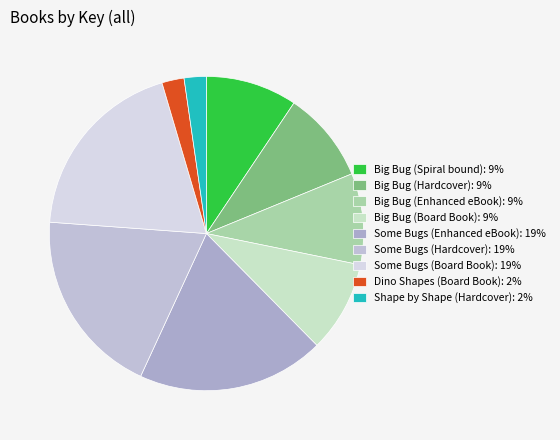

Rank the categories by value from lowest to highest.

Dino Shapes (Board Book), Shape by Shape (Hardcover), Big Bug (Spiral bound), Big Bug (Hardcover), Big Bug (Enhanced eBook), Big Bug (Board Book), Some Bugs (Enhanced eBook), Some Bugs (Hardcover), Some Bugs (Board Book)